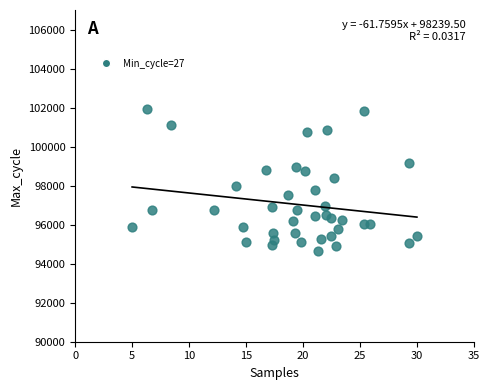

What is the range of Y values (max minus min)?

7259